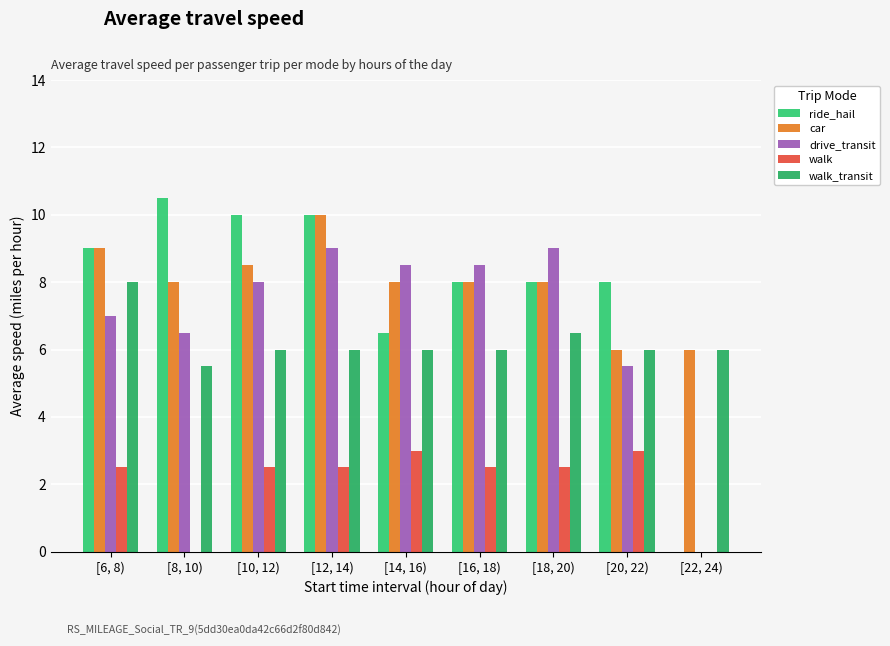

Does the chart contain stacked bars?

No